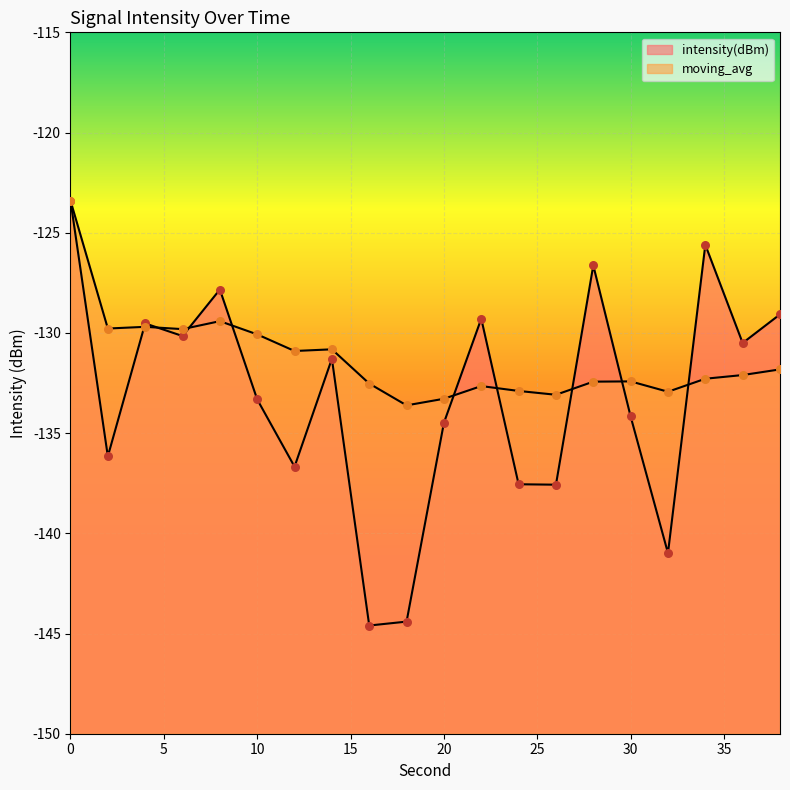

Which series has the largest total across all categories?

moving_avg